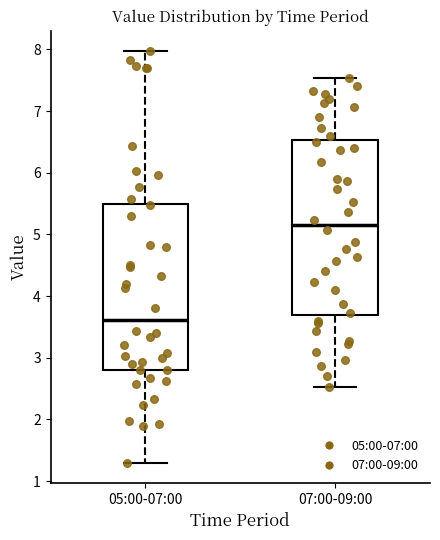

Reading left to right, transcribe this box plot: for each box, give where its median line is, the range the box spans, and where its two whiskers end, as read against the y-axis. The values are not printed on the chart, so give them approximately, as read against the axis.

05:00-07:00: median 3.6, box 2.8 to 5.5, whiskers 1.3 to 8.0
07:00-09:00: median 5.2, box 3.7 to 6.5, whiskers 2.5 to 7.5